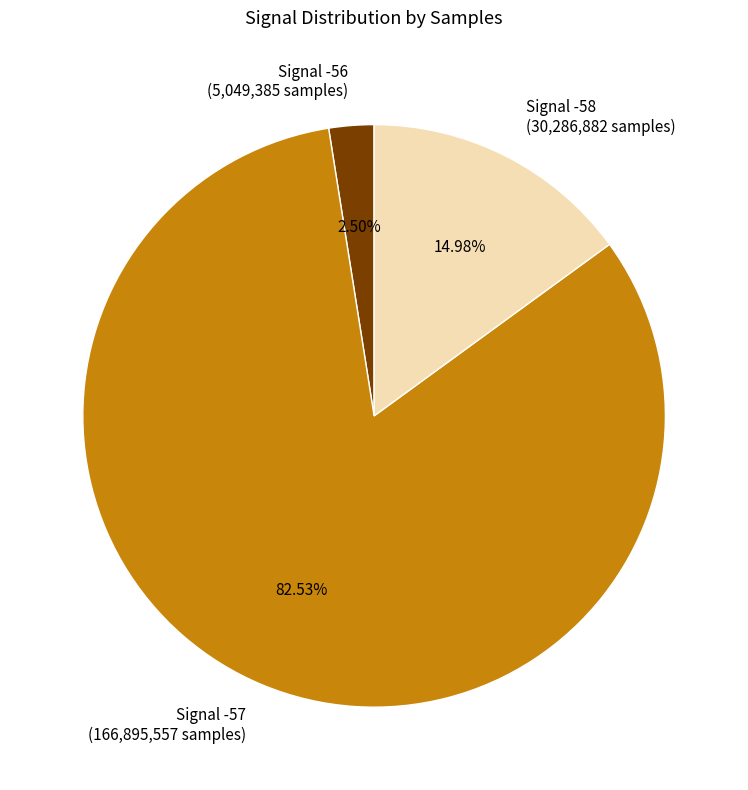

Is there any slice that represents more than half of the pie?

Yes